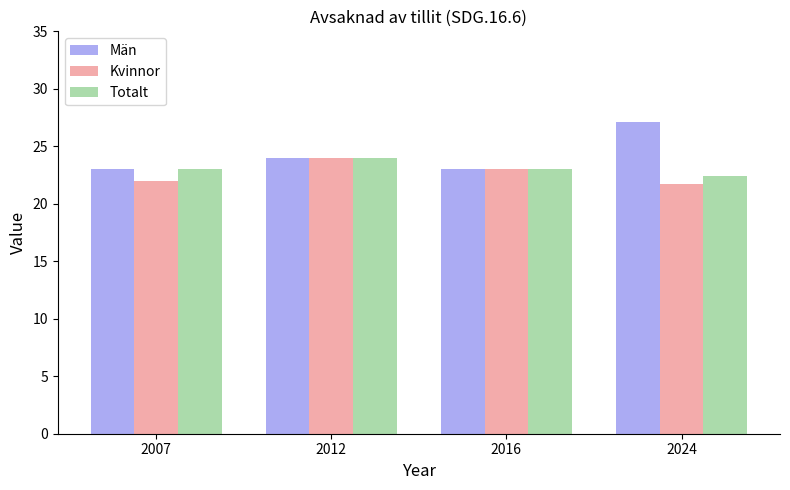

The value of Totalt at 2012 is 36.6. True or false?

False